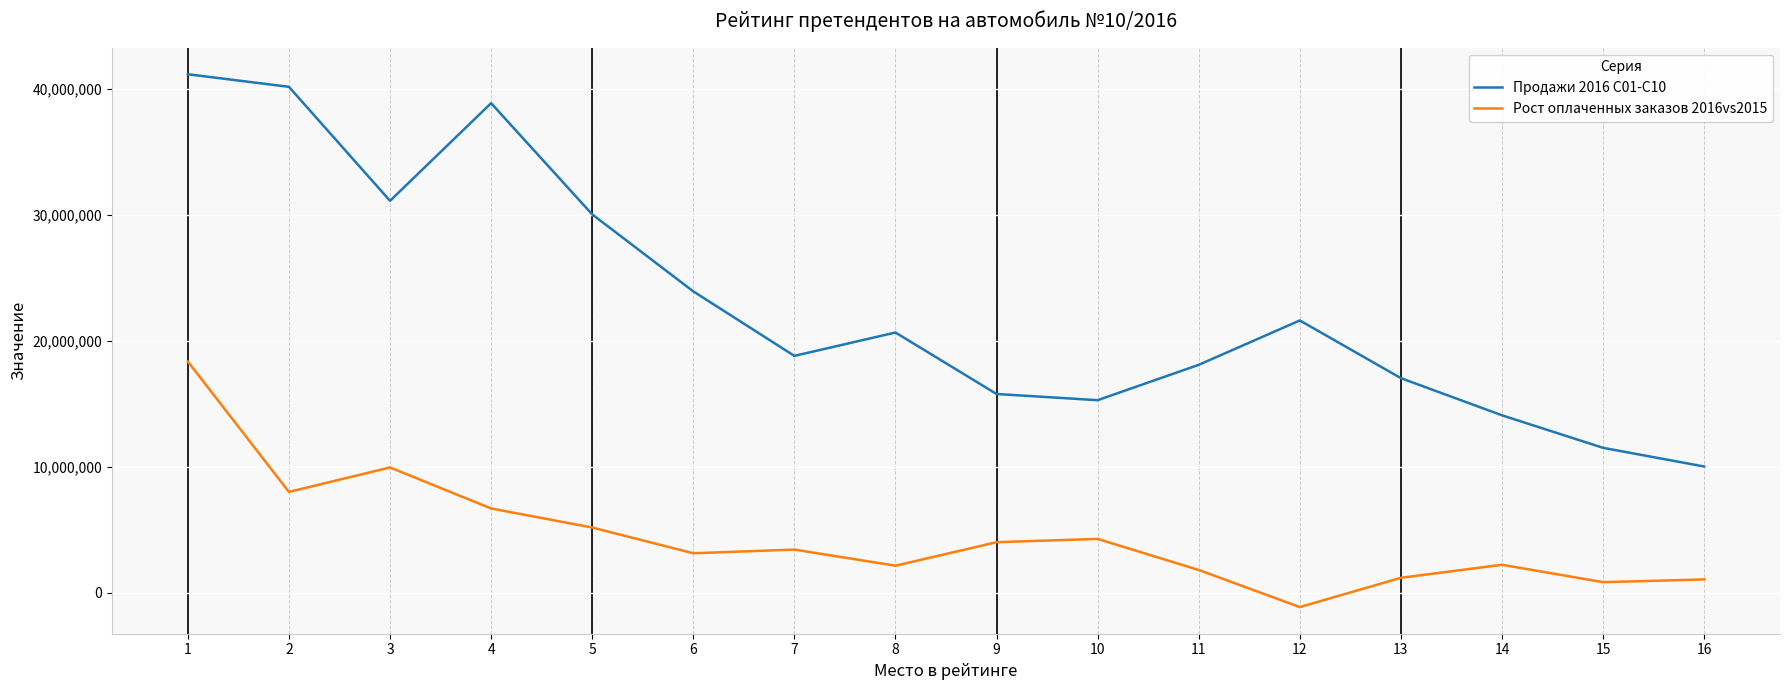

At how many categories does at least one series exceed 34837763?

3